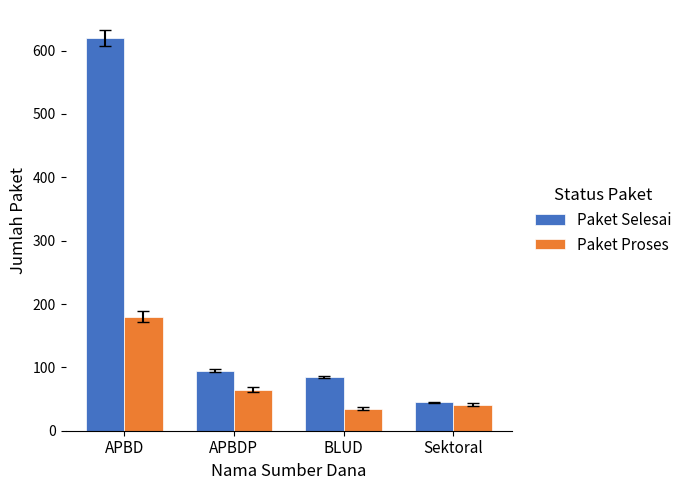

What is the difference between the maximum and minimum values in the Paket Proses series?

145